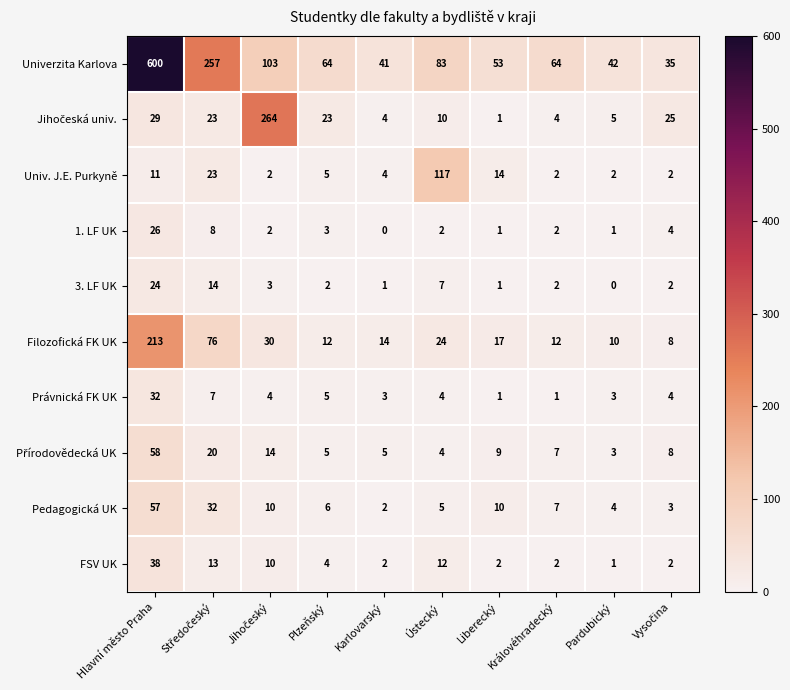

Is it true that 3. LF UK equals 1 at Plzeňský?

False